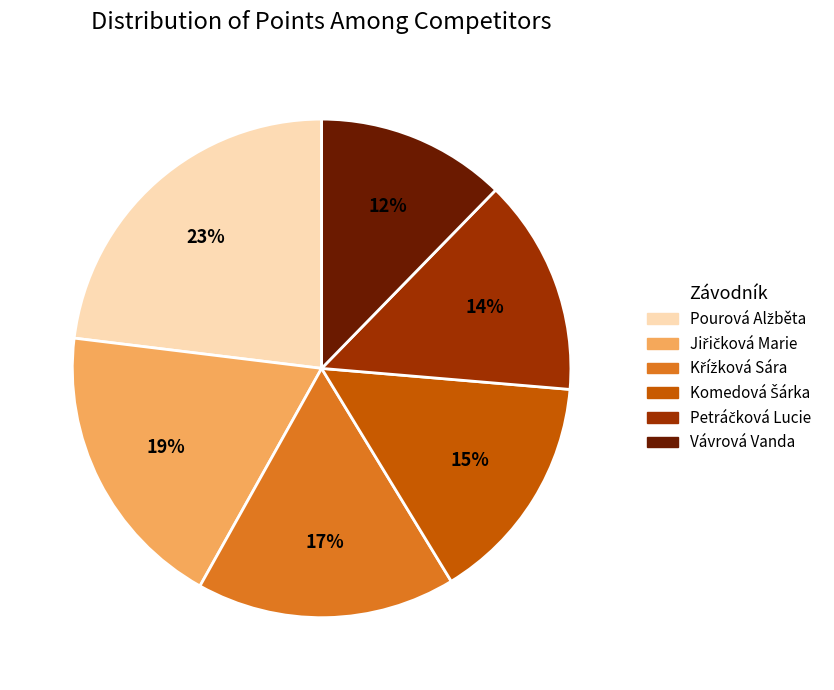

Which slice is the smallest?

Vávrová Vanda